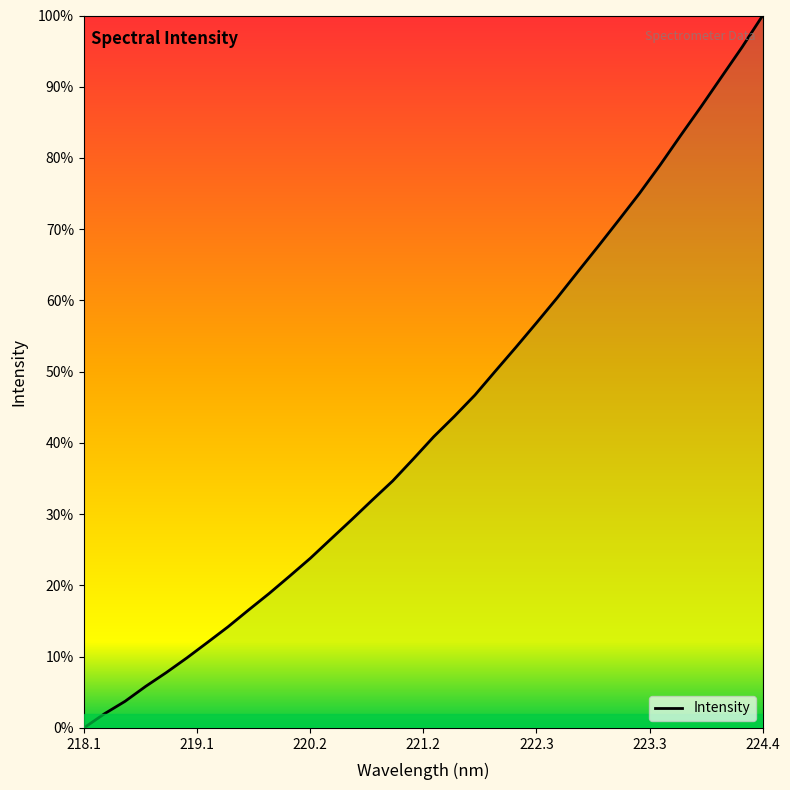

What is the difference between the maximum and minimum values?

100.0